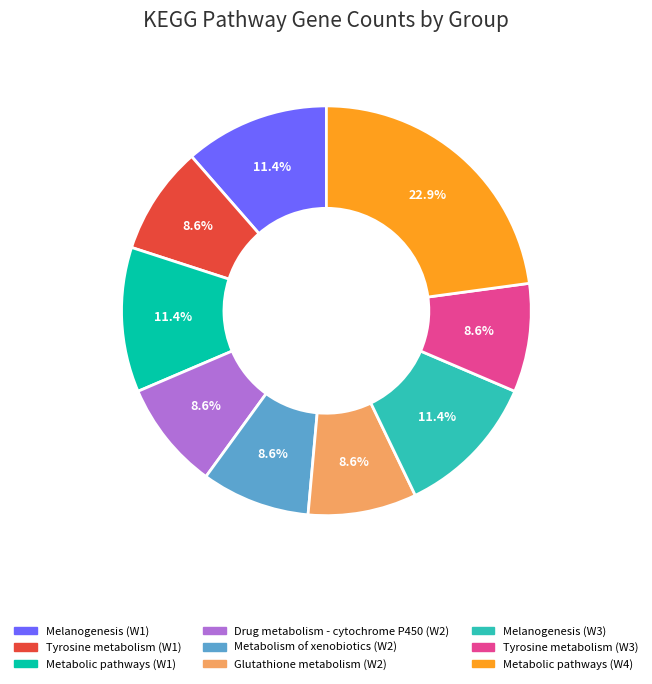

What is the ratio of the value at Melanogenesis (W3) to the value at Metabolism of xenobiotics (W2)?

1.3